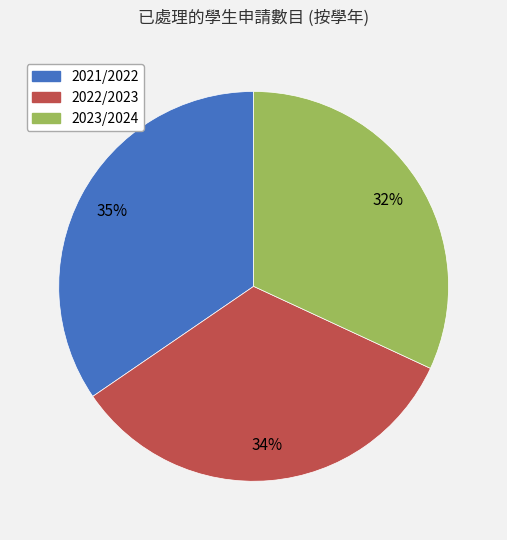

How many segments does this pie chart have?

3